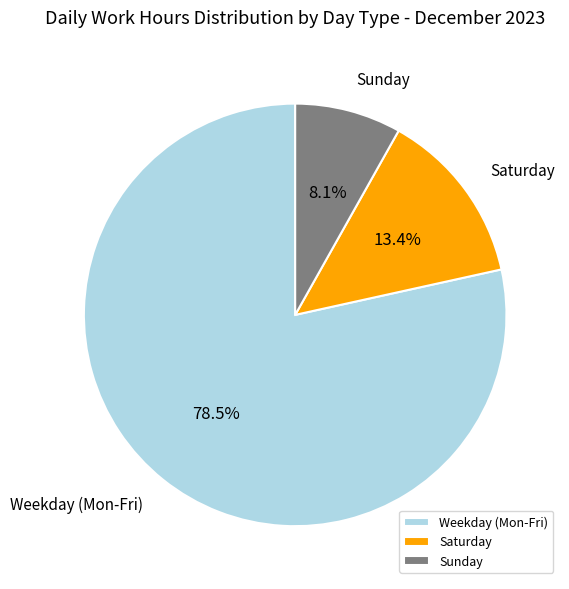

Which has a higher value, Weekday (Mon-Fri) or Sunday?

Weekday (Mon-Fri)